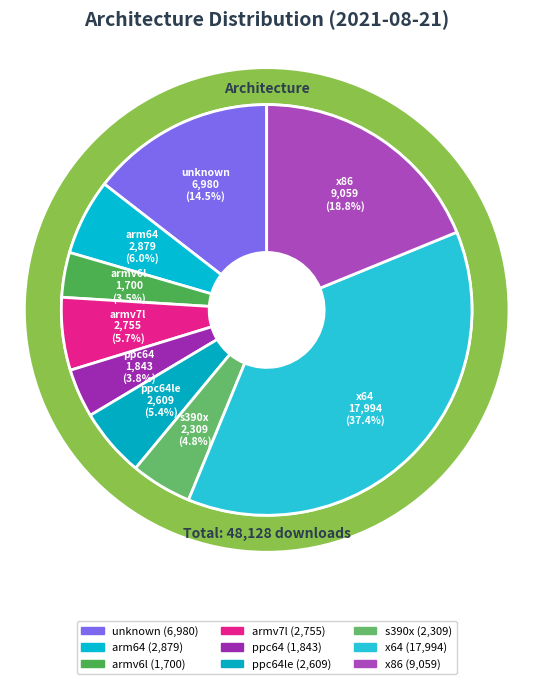

What portion of the pie excludes unknown?

85.5%